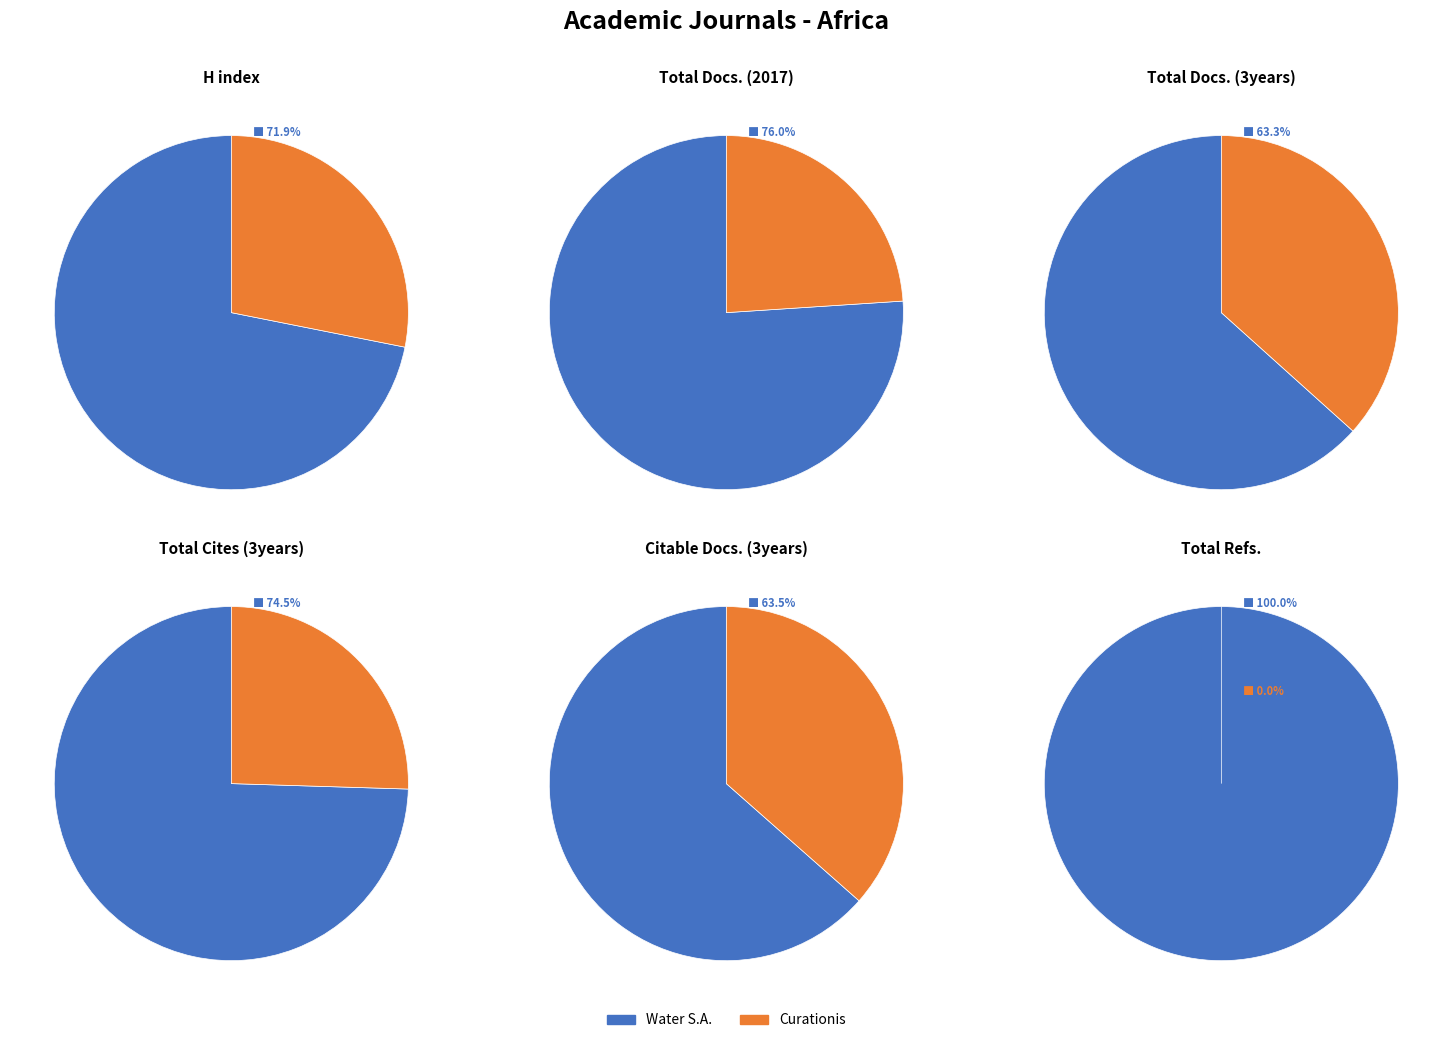

To the nearest percent, what percentage of the pie is Curationis?

25%